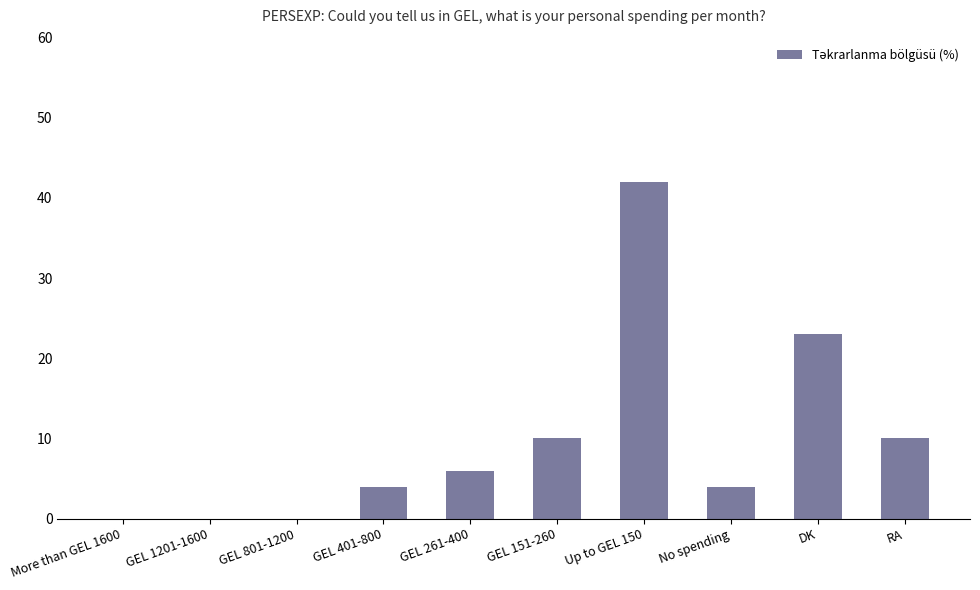

What is the greatest value displayed?

42